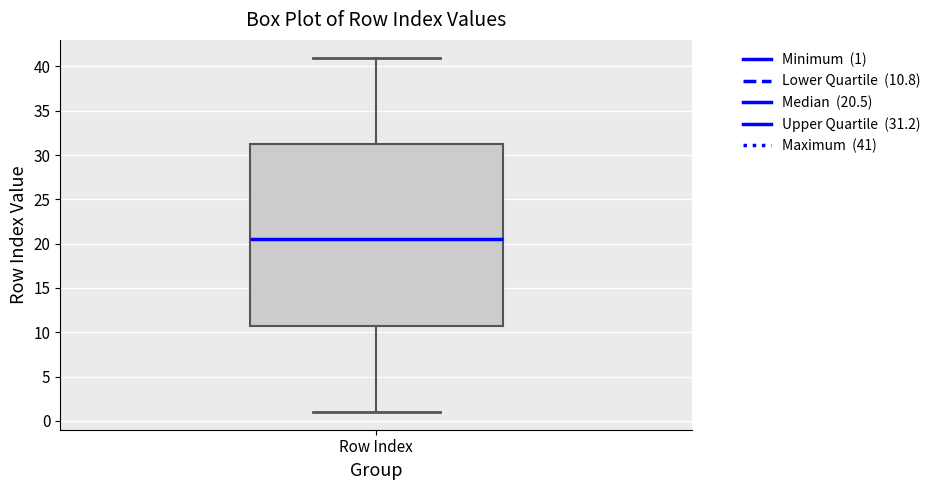

Transcribe this box plot: give where the median line is, the range the box spans, and where the two whiskers end, as read against the y-axis. The values are not printed on the chart, so give them approximately, as read against the axis.

median 20.5, box 11.0 to 31.5, whiskers 1.0 to 41.0